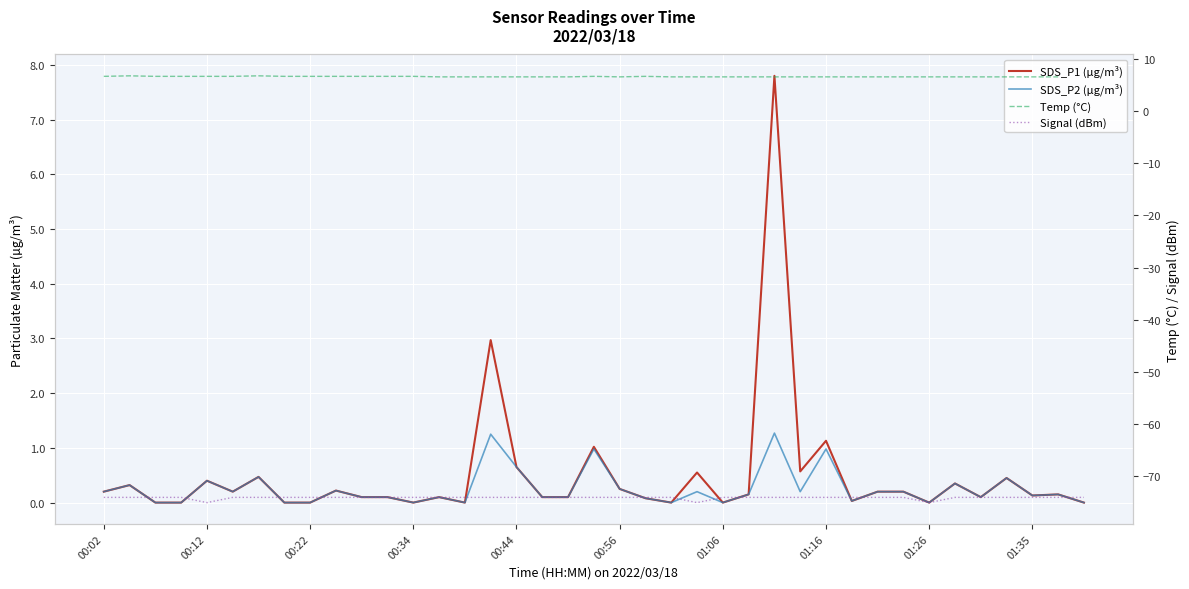

True or false: SDS_P2 and SDS_P1 intersect in this chart.

False